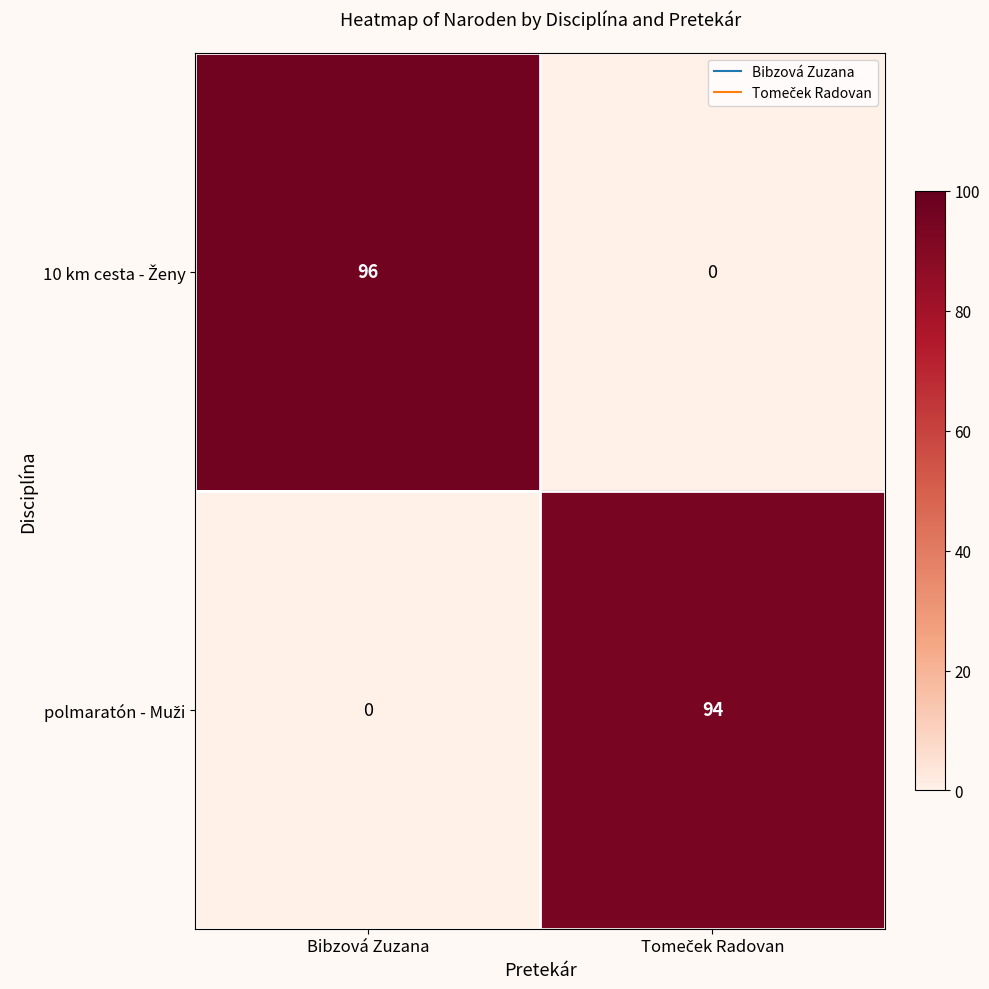

At which category is the sum across all series the highest?

Bibzová Zuzana